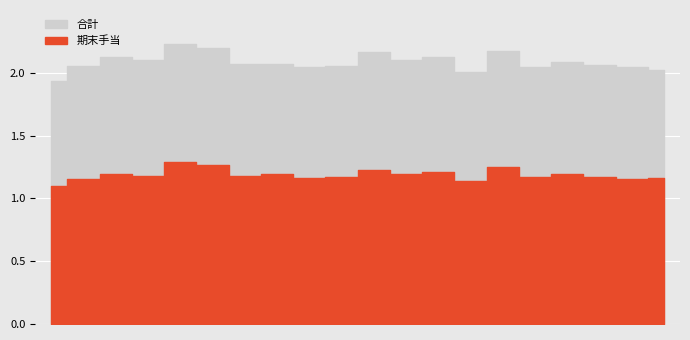

True or false: 期末手当 and 合計 cross at least once.

False